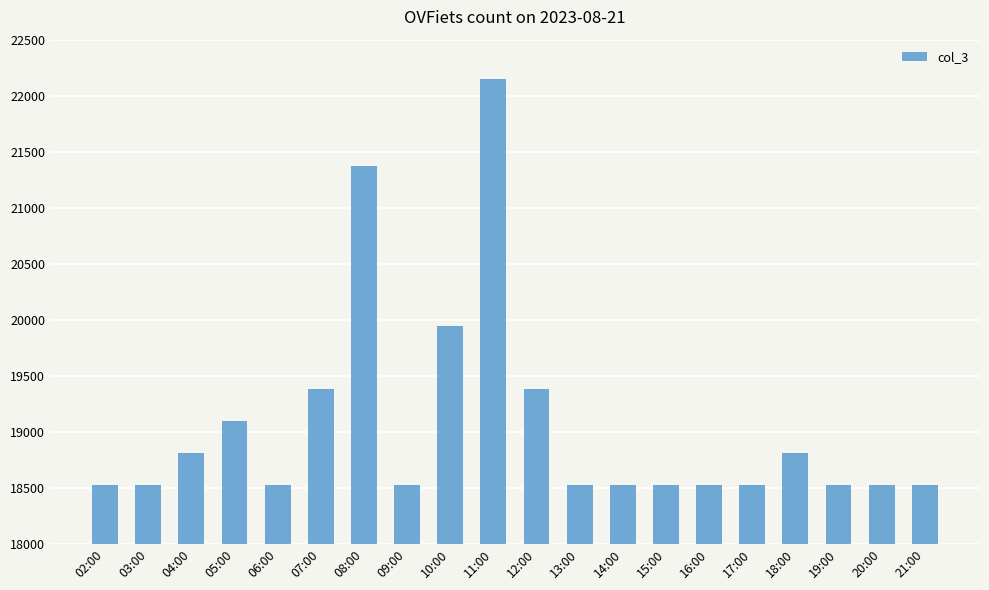

What is the greatest value displayed?

22145